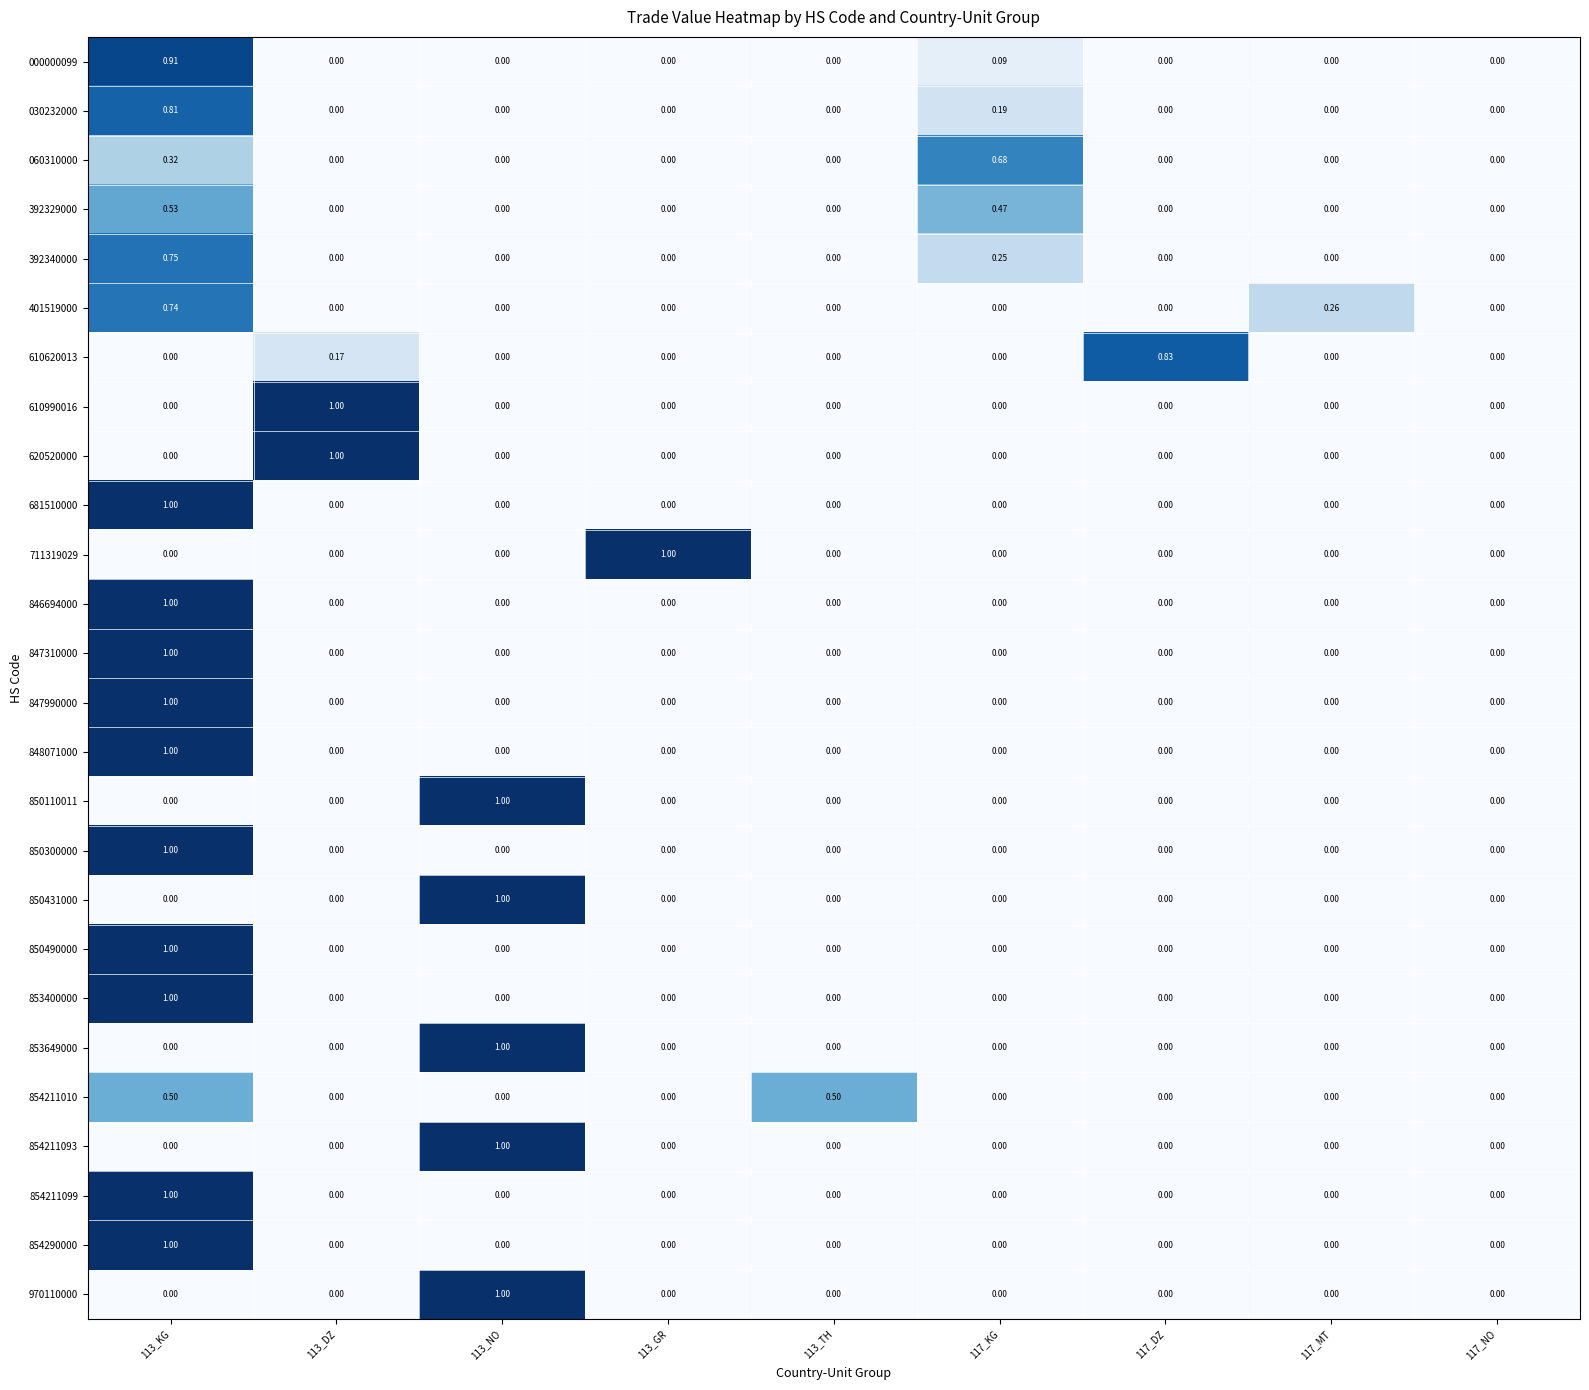

Is the value of 030232000 at 117_MT greater than the value of 850490000 at 113_KG?

No